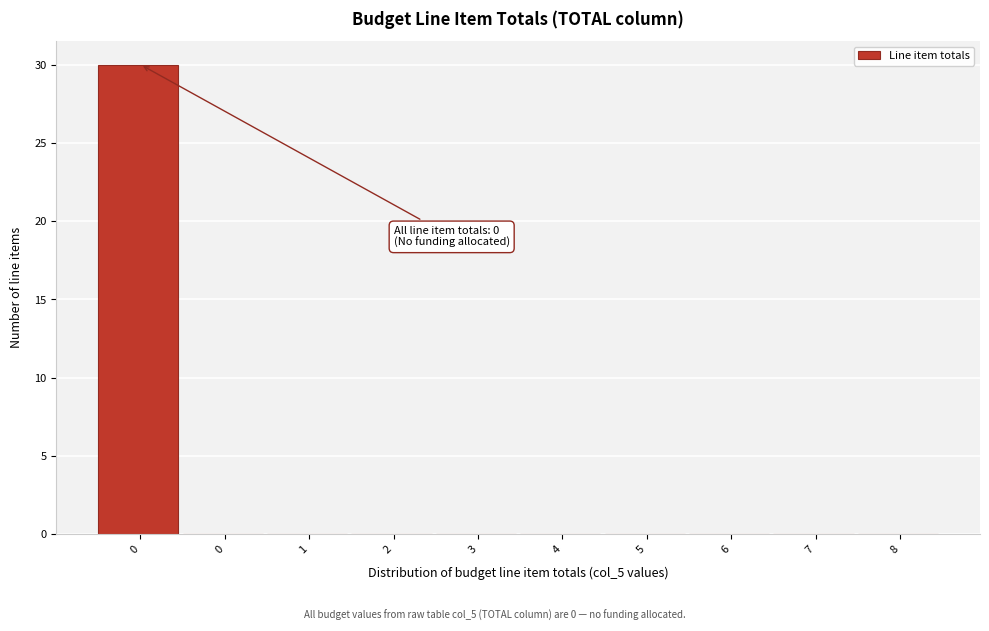

Count the number of data series in this chart.

1